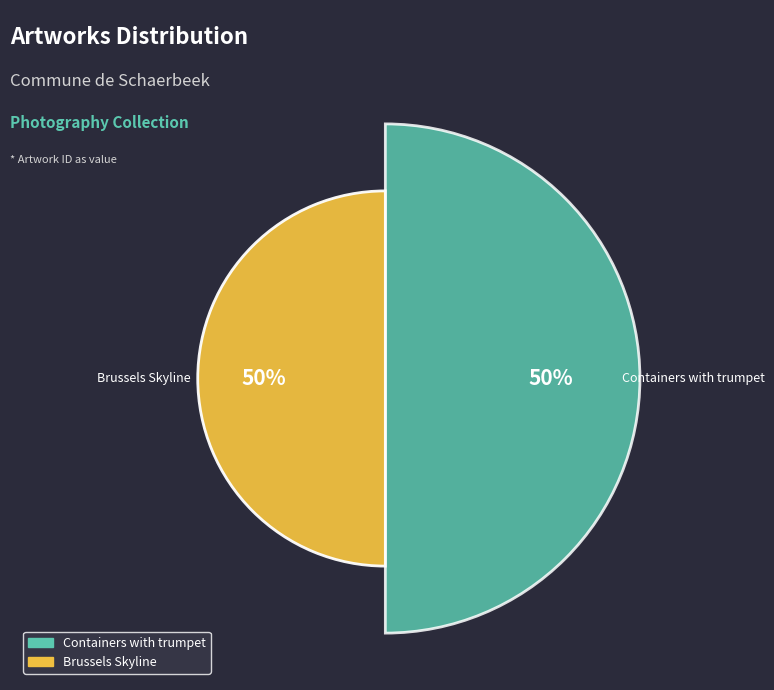

Between Containers with trumpet and Brussels Skyline, which is larger?

Brussels Skyline